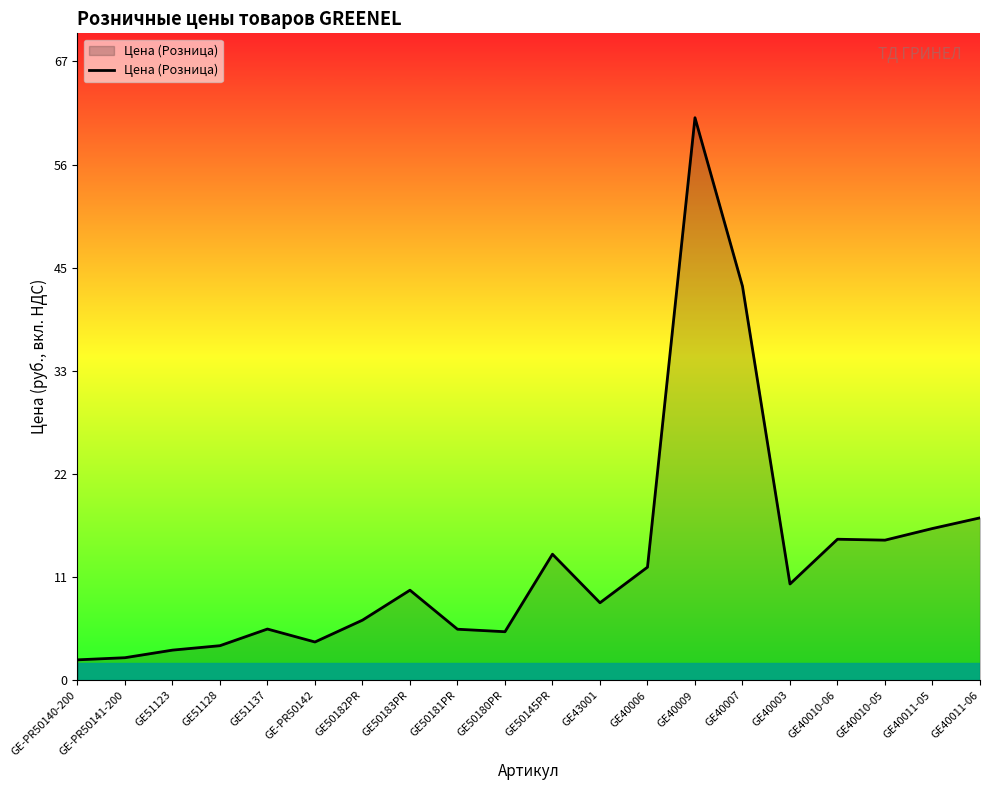

What is the difference between the values at GE40003 and GE-PR50140-200?

8.2